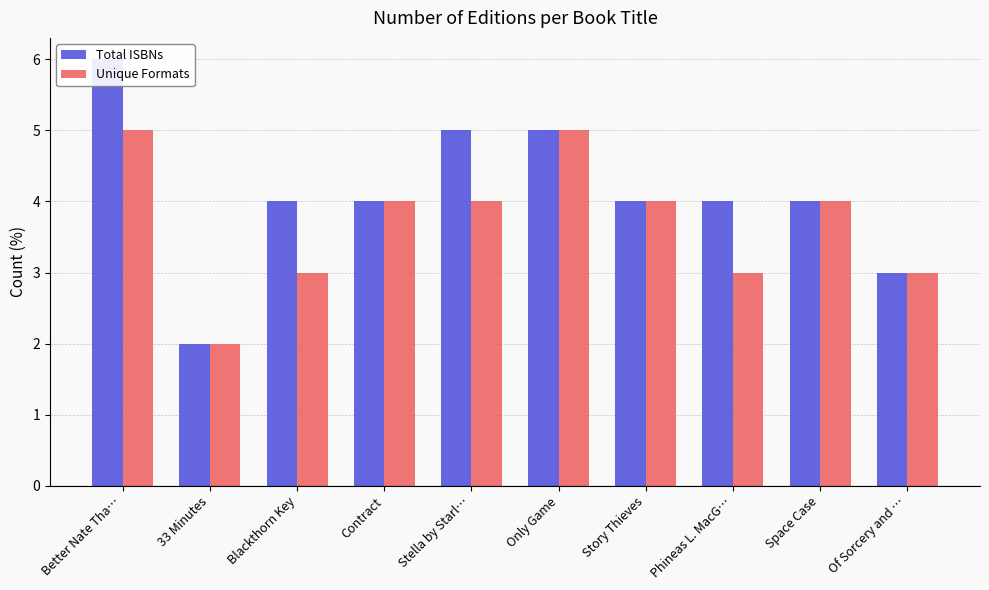

What are all the series names shown in the legend?

Total ISBNs, Unique Formats